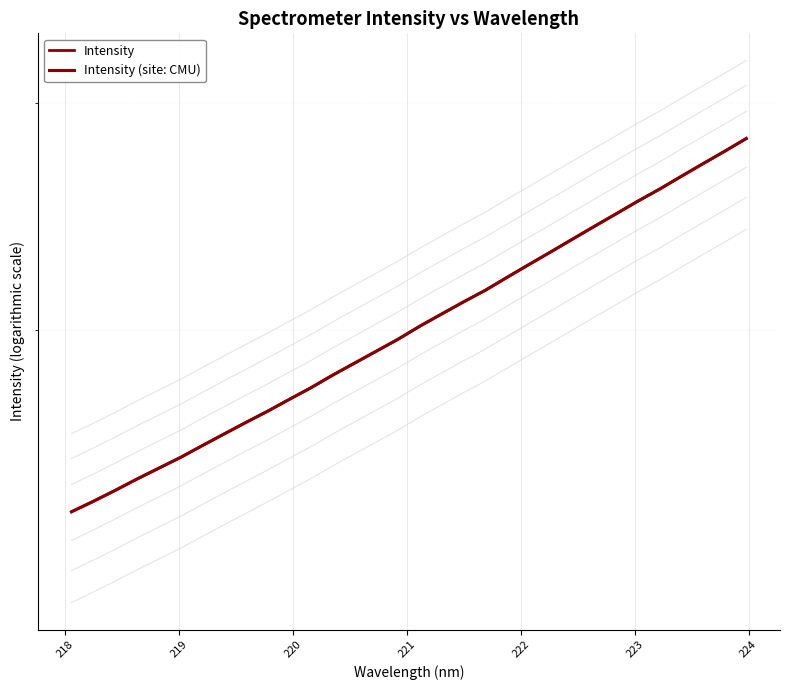

Reading right to left, what are all the values shown in this chart?

Intensity: 2817.5	2753.5	2692.7	2632.4	2572.7	2517.9	2461.4	2406.7	2352.7	2299.4	2248.2	2197.5	2147.2	2103.0	2058.2	2014.0	1967.5	1925.7	1885.0	1845.1	1803.8	1766.4	1729.2	1694.8	1660.1	1625.9	1591.9	1561.4	1531.5	1500.7	1471.6	1444.5
Intensity (site: CMU): 2817.5	2753.5	2692.7	2632.4	2572.7	2517.9	2461.4	2406.7	2352.7	2299.4	2248.2	2197.5	2147.2	2103.0	2058.2	2014.0	1967.5	1925.7	1885.0	1845.1	1803.8	1766.4	1729.2	1694.8	1660.1	1625.9	1591.9	1561.4	1531.5	1500.7	1471.6	1444.5